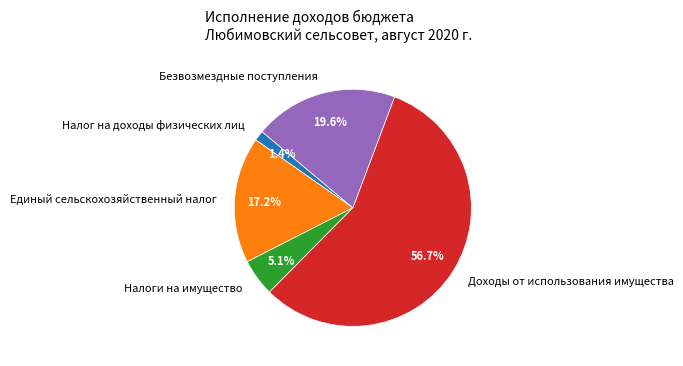

What is the smallest slice in the pie chart?

Налог на доходы физических лиц